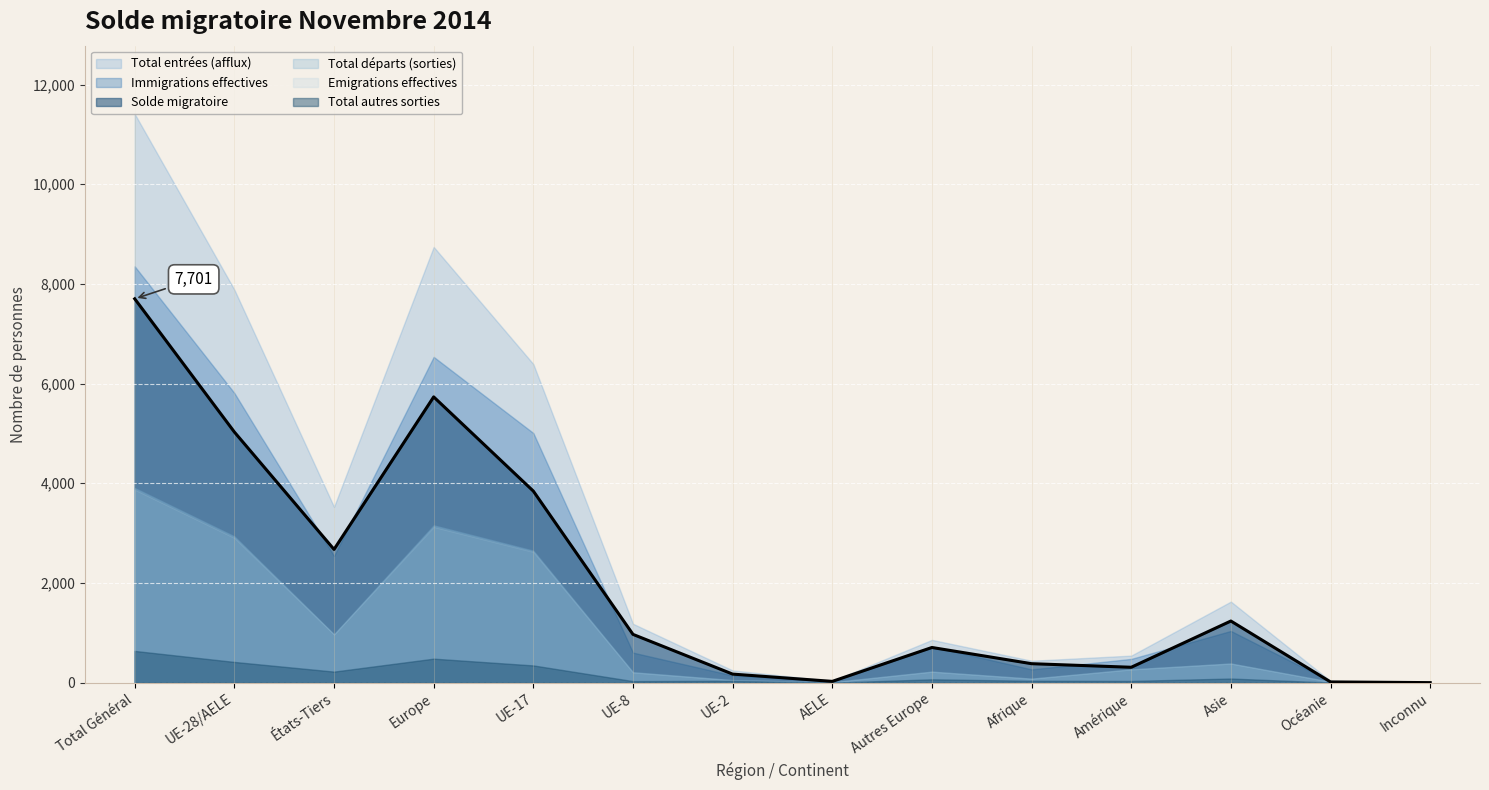

True or false: Total entrées (afflux) has a value of 542 at Amérique.

True